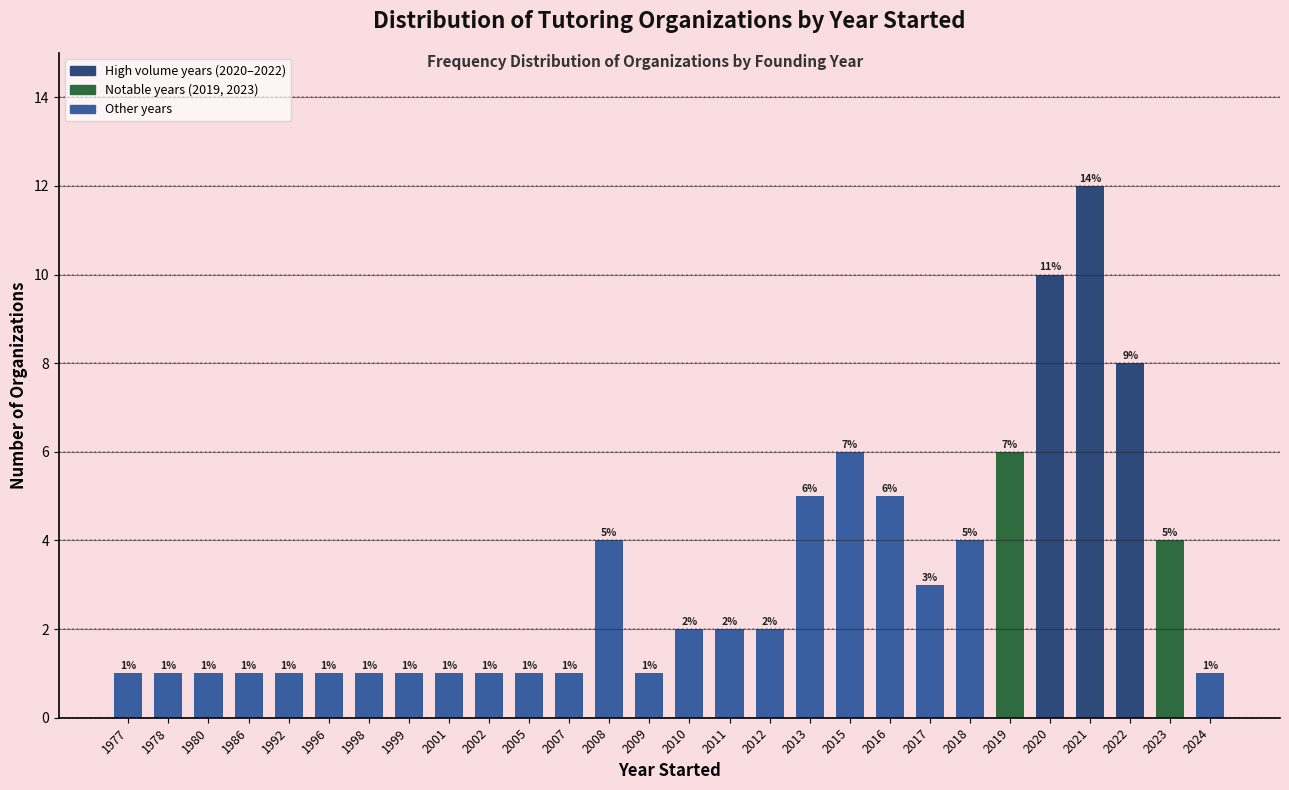

Reading left to right, transcribe all the data shown in this chart.

1	1	1	1	1	1	1	1	1	1	1	1	4	1	2	2	2	5	6	5	3	4	6	10	12	8	4	1